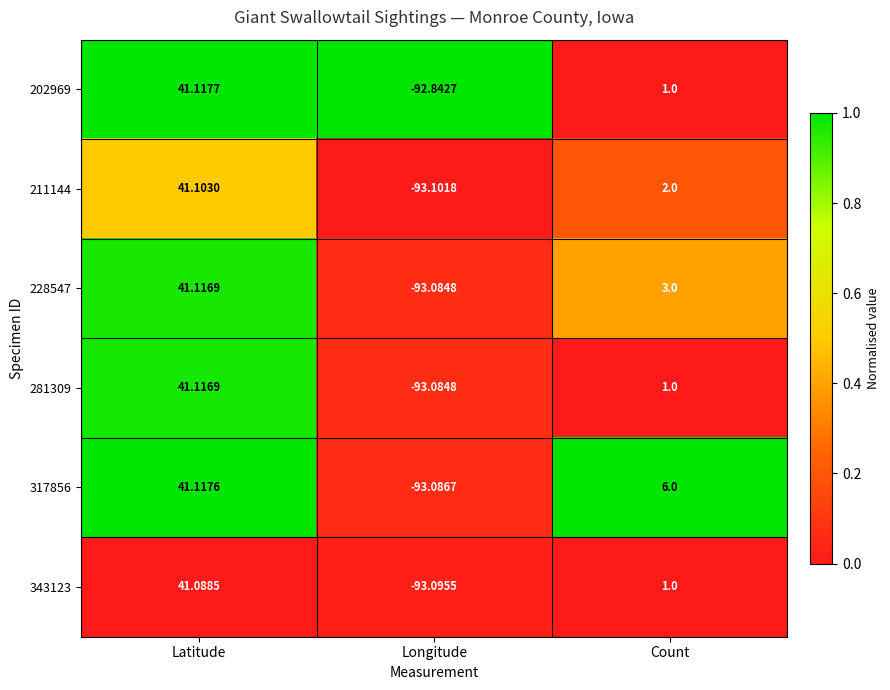

At which category is the sum across all series the highest?

Latitude